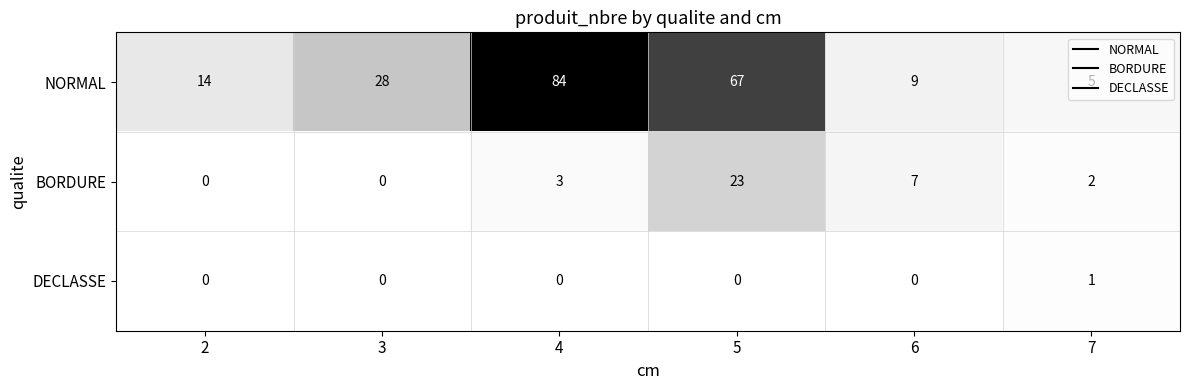

What is the approximate value of BORDURE at 5?

23